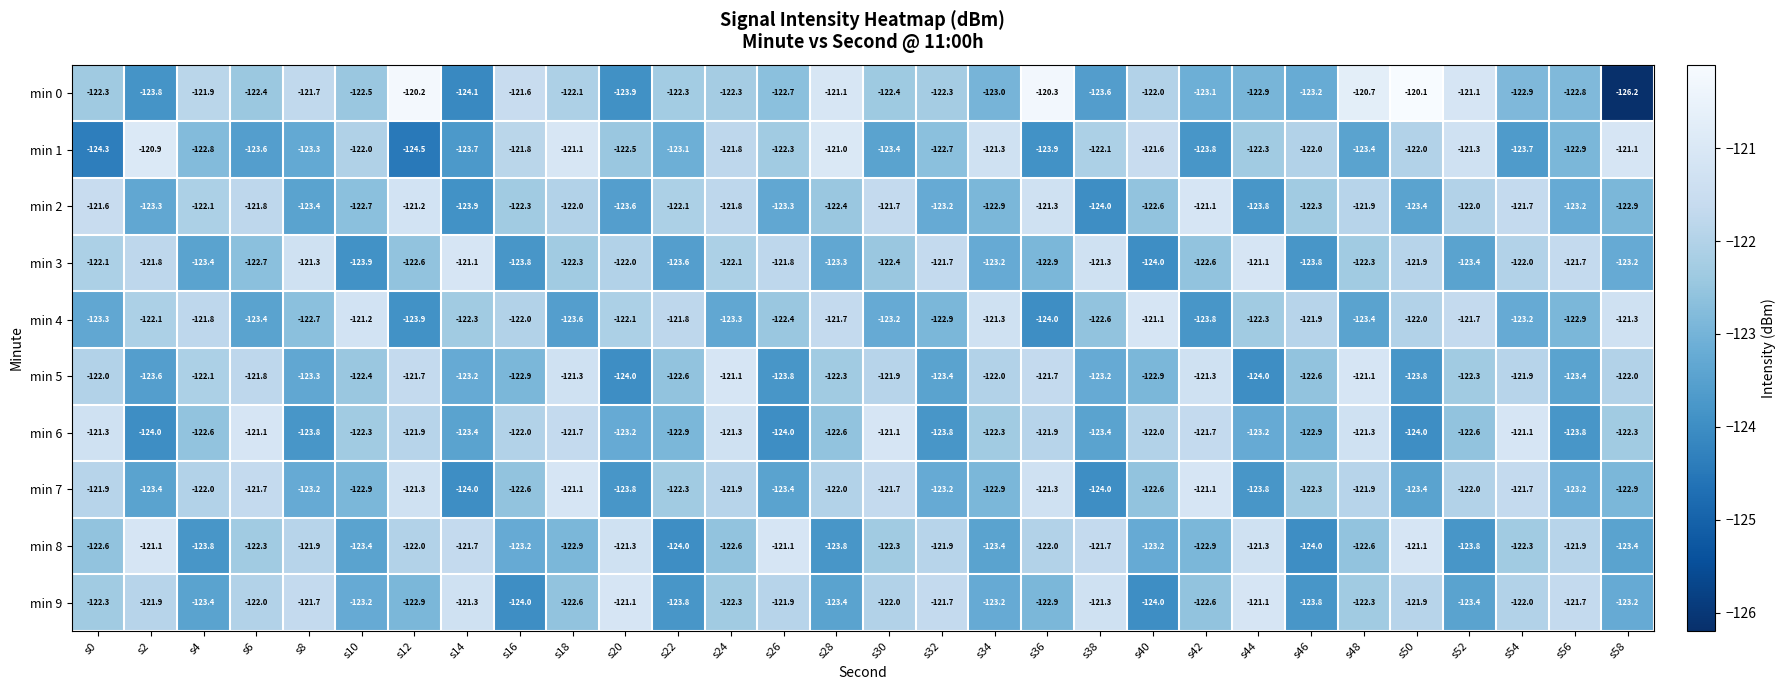

Where does the min 8 series first go above -122?

s2